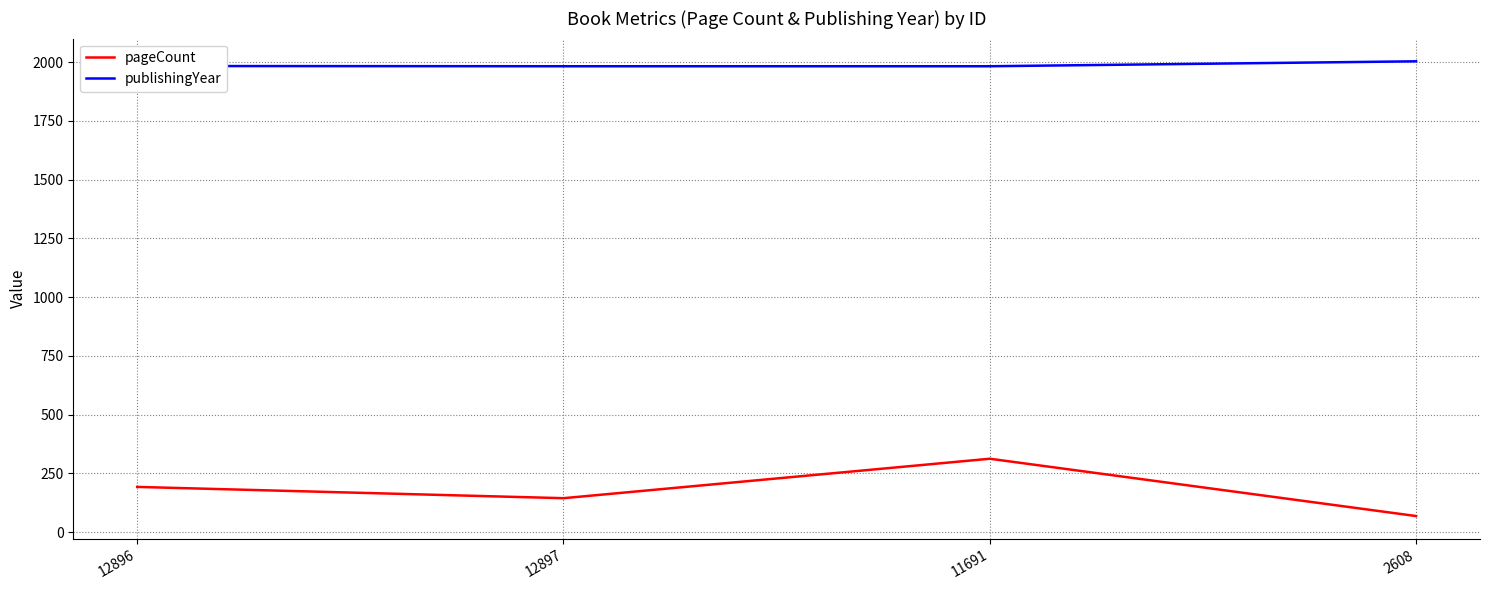

What is the difference between the second highest and second lowest values in the publishingYear series?

1